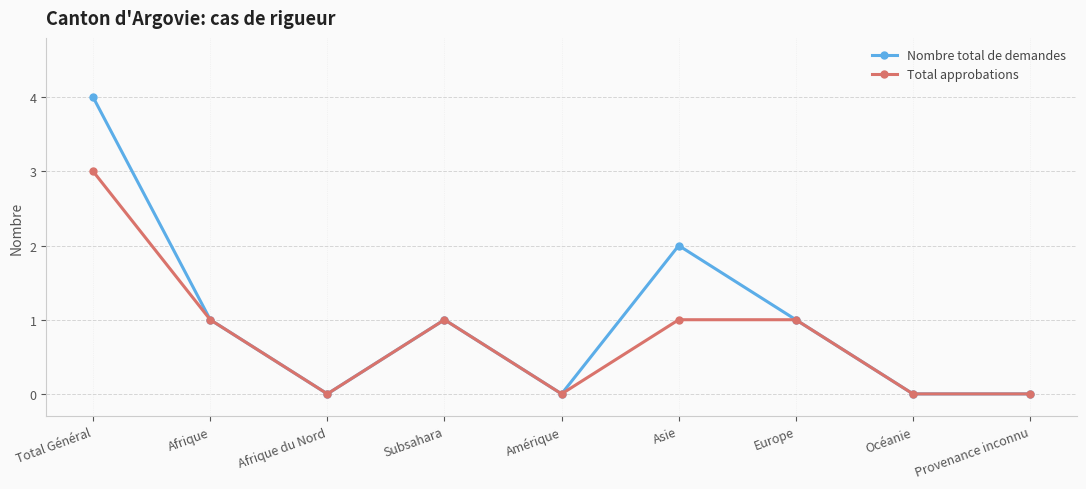

How many lines are shown in the chart?

2